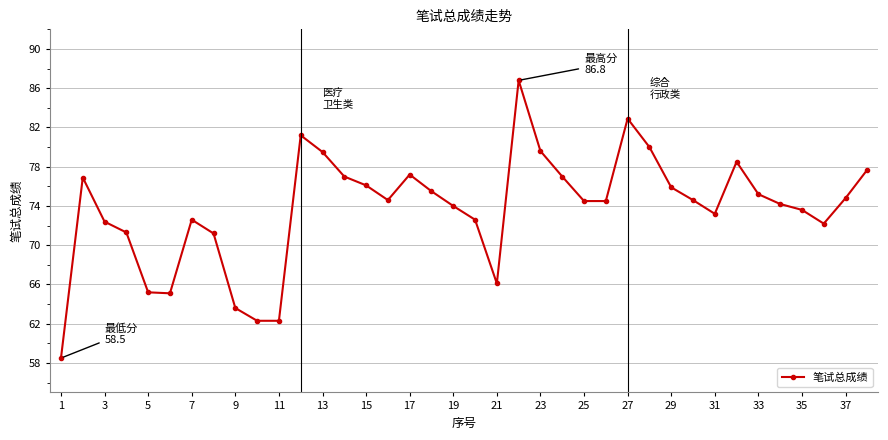

What is the greatest value displayed?

86.8